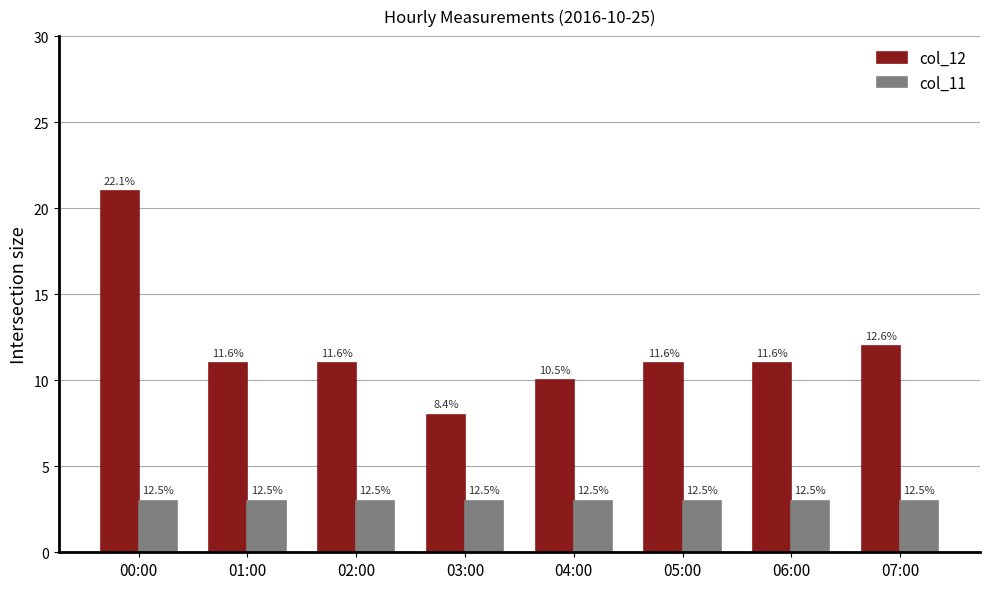

What are all the series names shown in the legend?

col_12, col_11